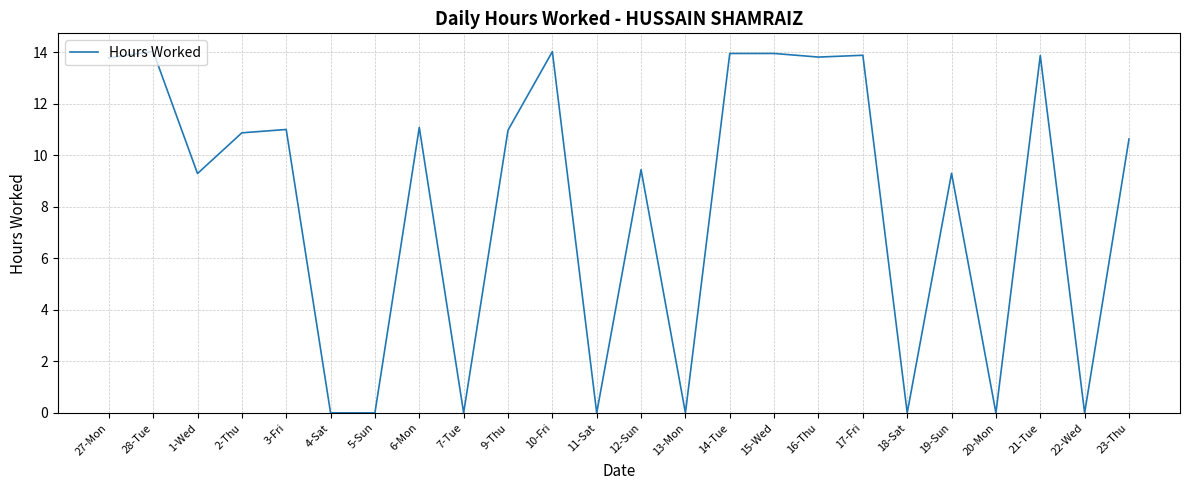

What position from the left is 23-Thu?

24